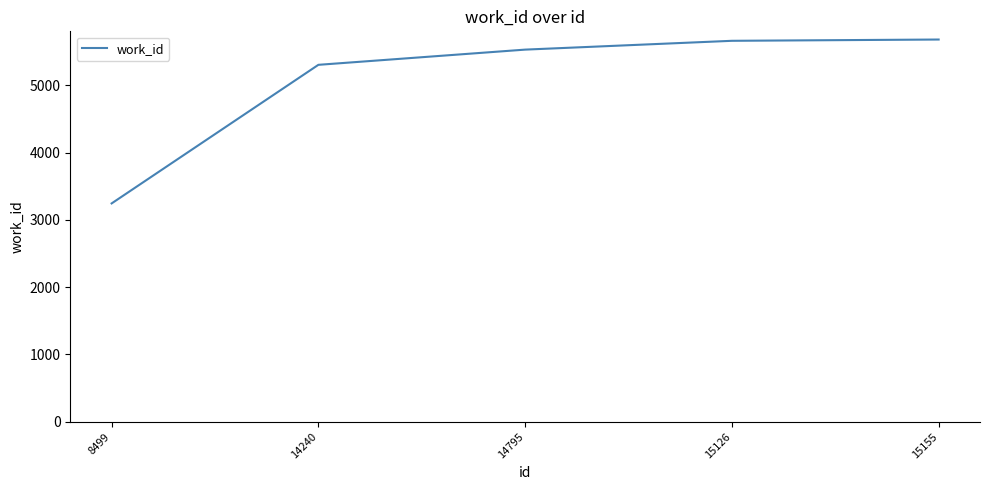

How many lines are shown in the chart?

1